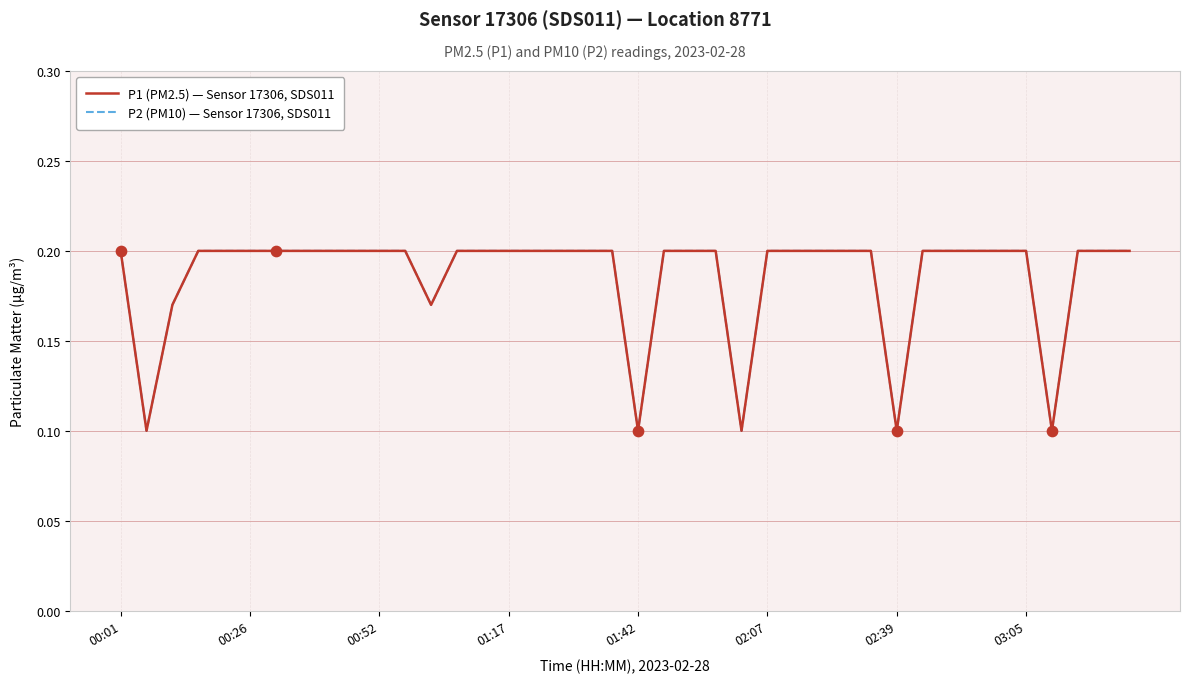

Is this an area chart (filled region under the line)?

No